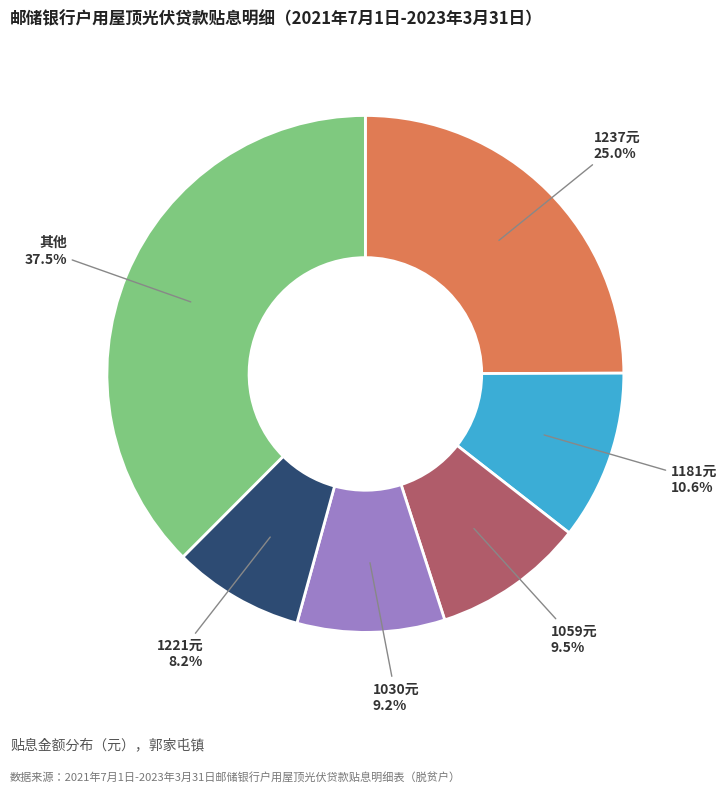

What percentage is NOT represented by 1181元?

89.4%